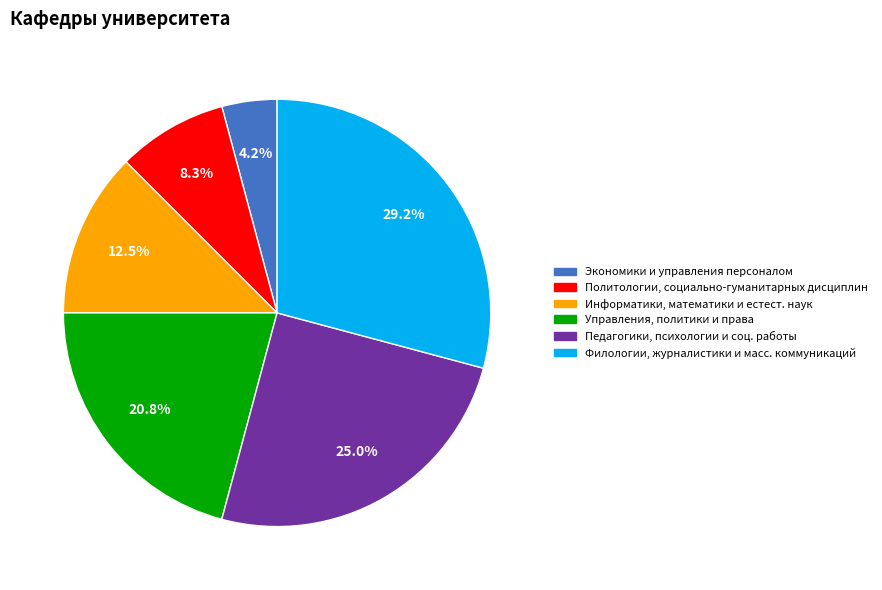

Is there a majority slice in this chart?

No